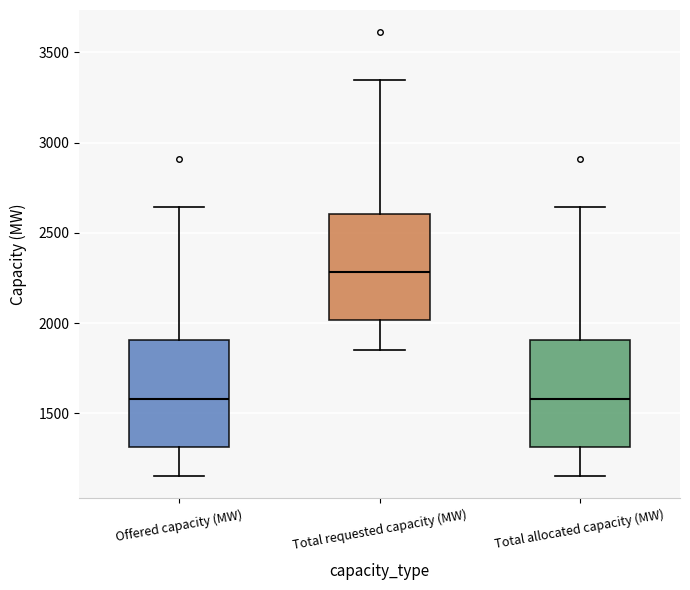

Reading left to right, transcribe this box plot: for each box, give where its median line is, the range the box spans, and where its two whiskers end, as read against the y-axis. The values are not printed on the chart, so give them approximately, as read against the axis.

Offered capacity (MW): median 1600, box 1300 to 1900, whiskers 1150 to 2650
Total requested capacity (MW): median 2300, box 2000 to 2600, whiskers 1850 to 3350
Total allocated capacity (MW): median 1600, box 1300 to 1900, whiskers 1150 to 2650